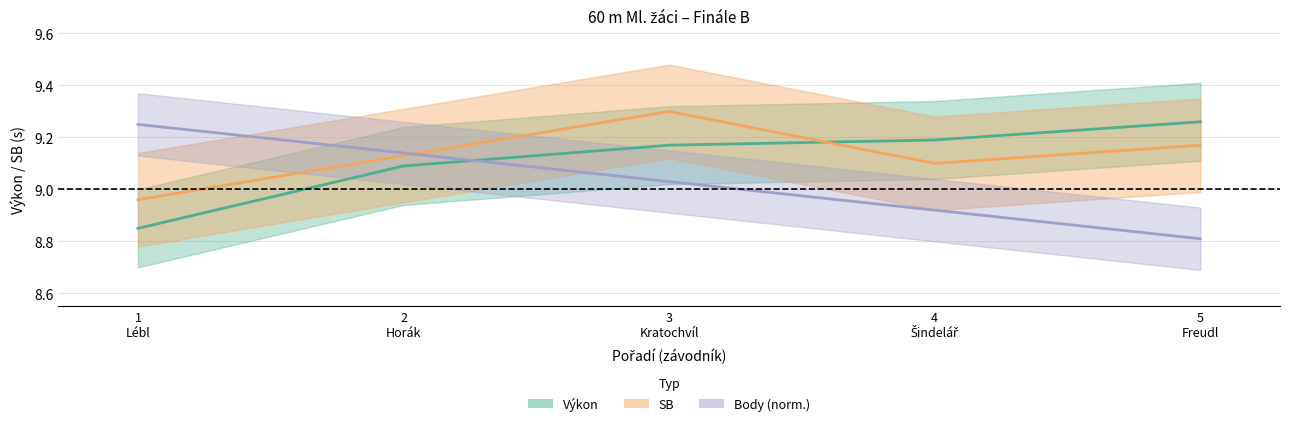

How many categories are shown in the chart?

5